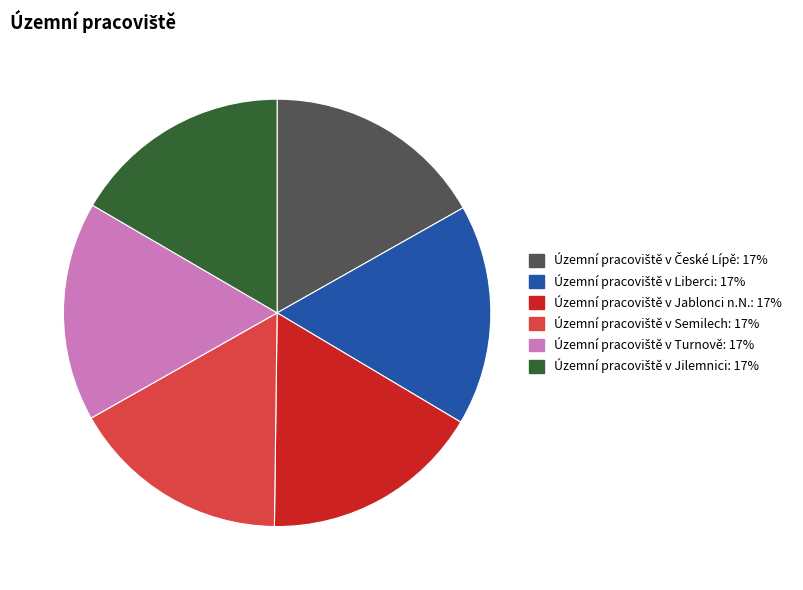

Does any single category account for the majority?

No